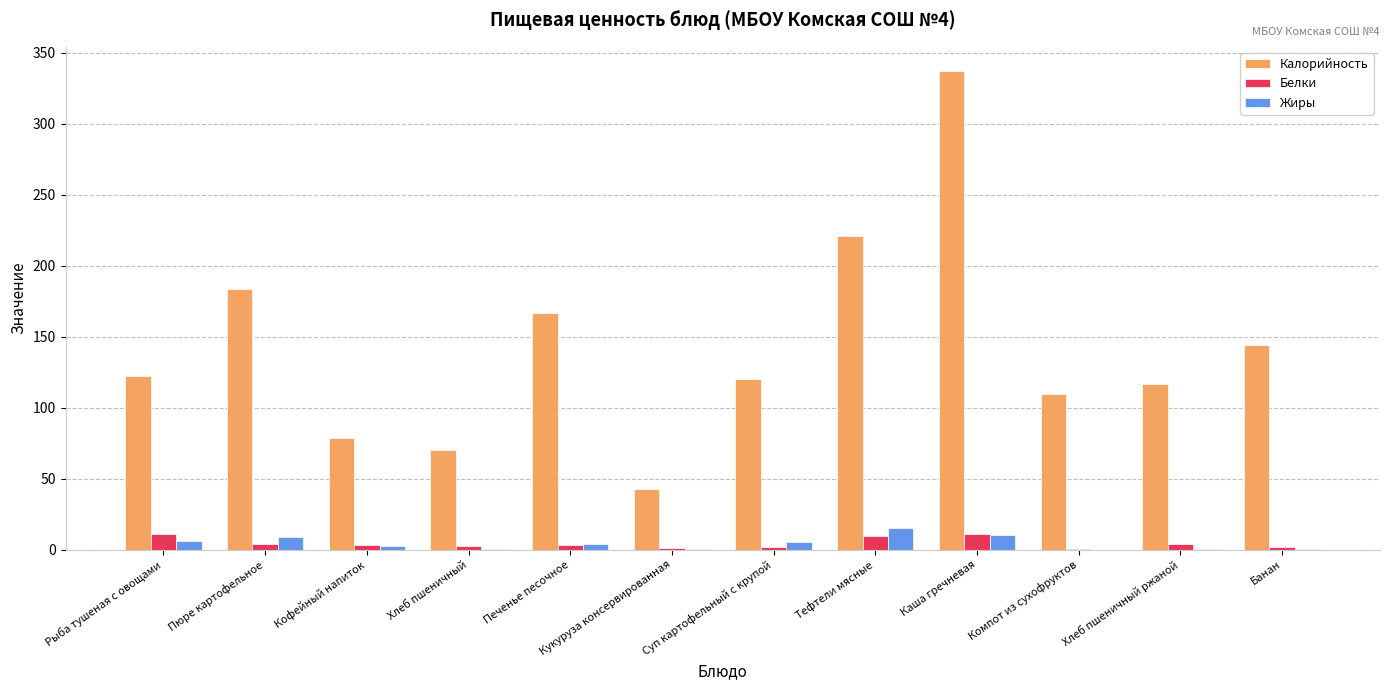

Are the bars horizontal?

No